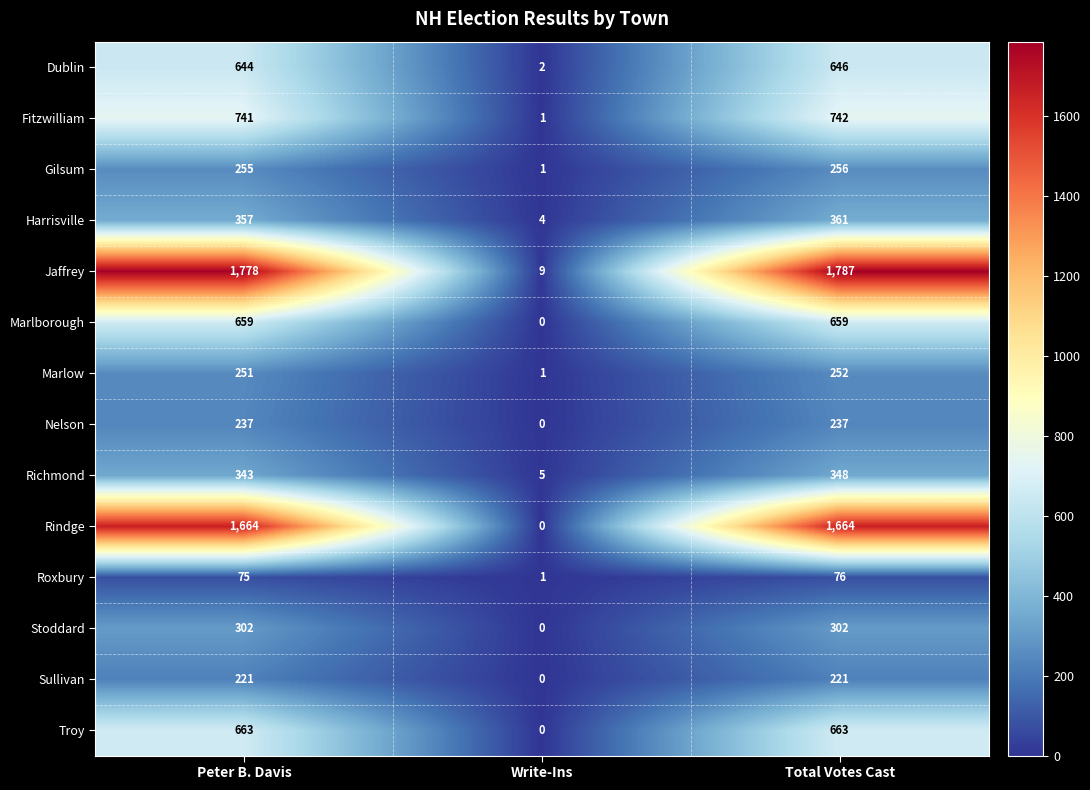

What is the total value across all series at Peter B. Davis?

8190